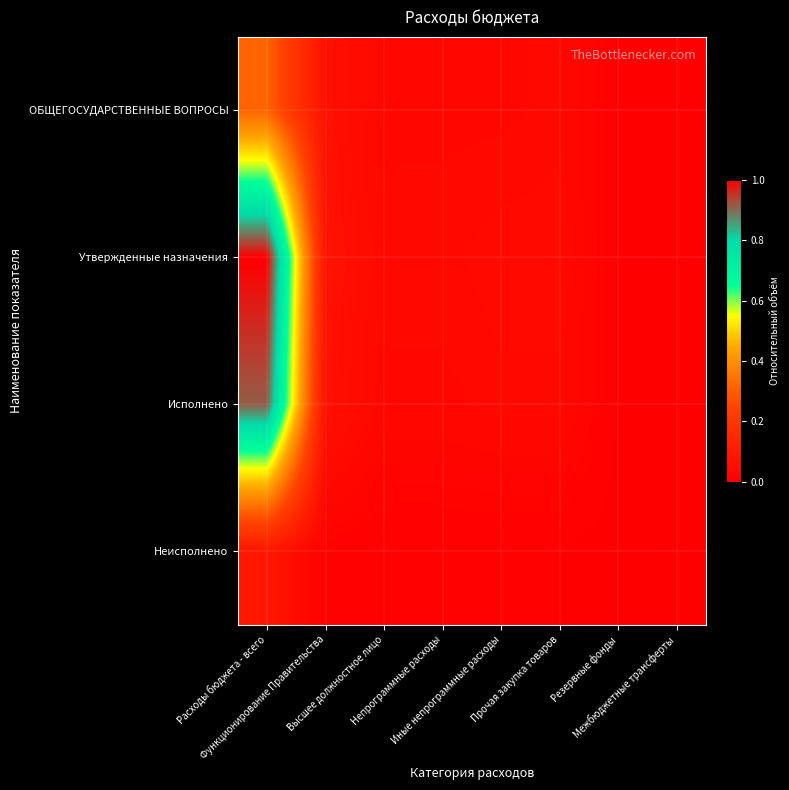

What is the maximum value shown in the chart?

1.0